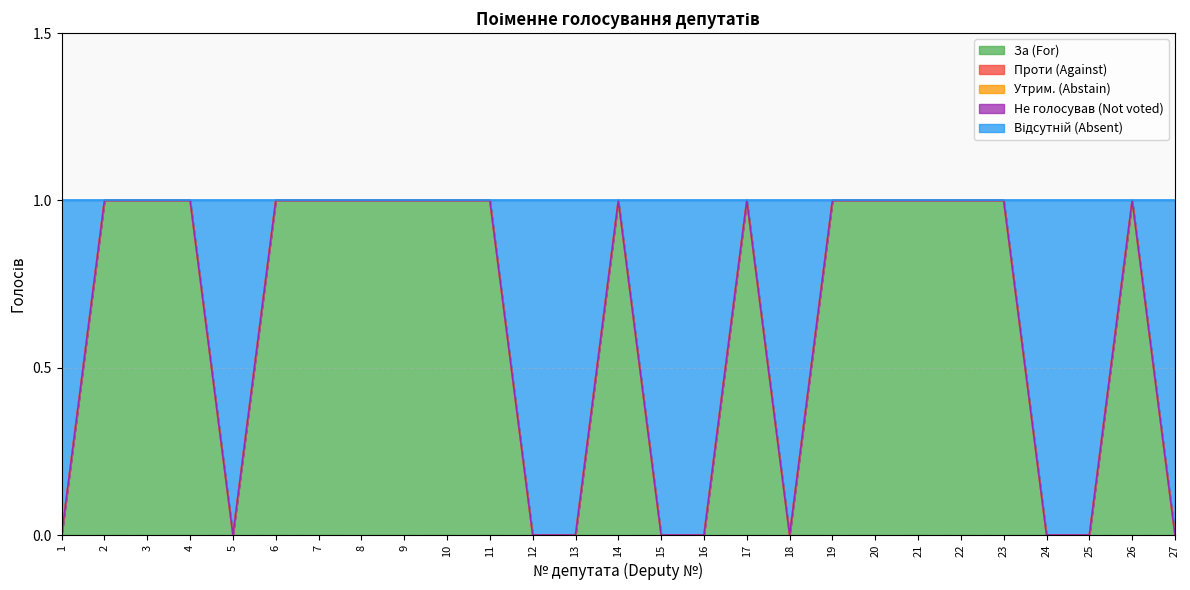

Reading left to right, list all the values displayed in this chart.

За (For): 0	1	1	1	0	1	1	1	1	1	1	0	0	1	0	0	1	0	1	1	1	1	1	0	0	1	0
Проти (Against): 0	0	0	0	0	0	0	0	0	0	0	0	0	0	0	0	0	0	0	0	0	0	0	0	0	0	0
Утрим. (Abstain): 0	0	0	0	0	0	0	0	0	0	0	0	0	0	0	0	0	0	0	0	0	0	0	0	0	0	0
Не голосував (Not voted): 0	0	0	0	0	0	0	0	0	0	0	0	0	0	0	0	0	0	0	0	0	0	0	0	0	0	0
Відсутній (Absent): 1	0	0	0	1	0	0	0	0	0	0	1	1	0	1	1	0	1	0	0	0	0	0	1	1	0	1